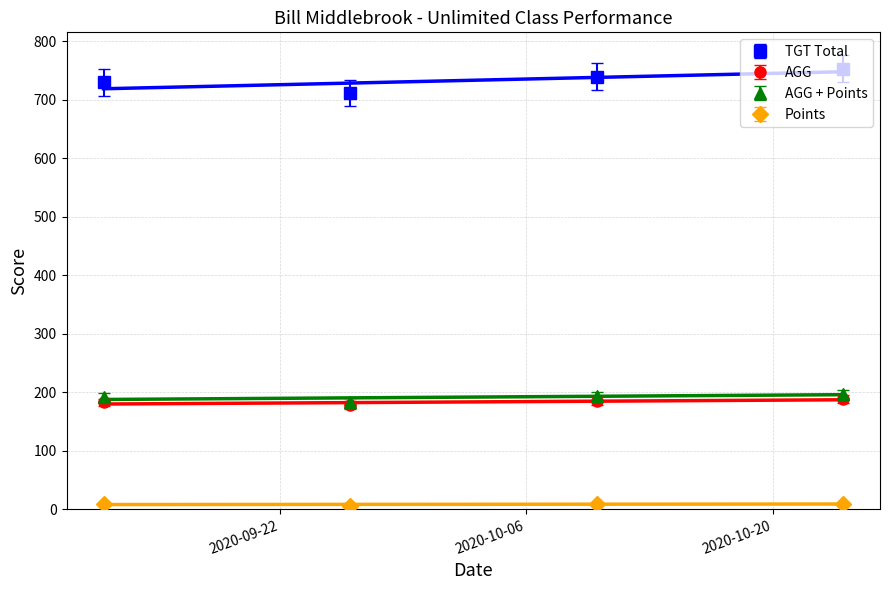

At how many categories does at least one series exceed 429?

4